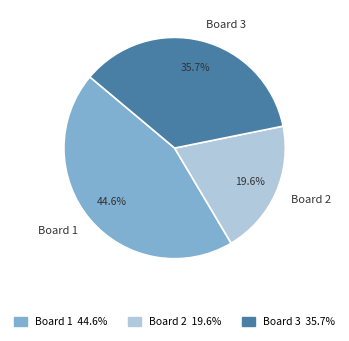

Rank the categories by value from lowest to highest.

Board 2, Board 3, Board 1